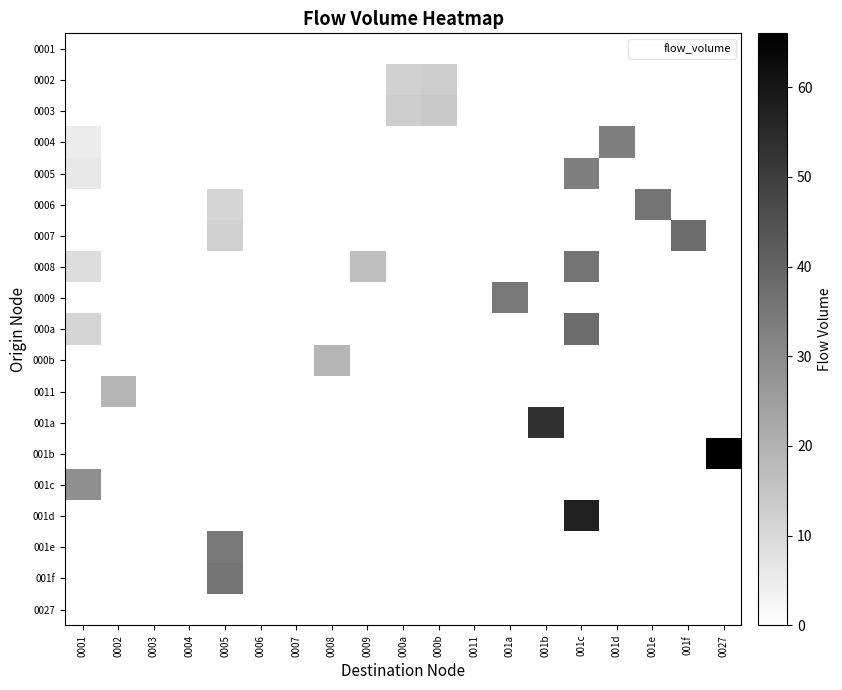

At which category is the sum across all series the highest?

001c